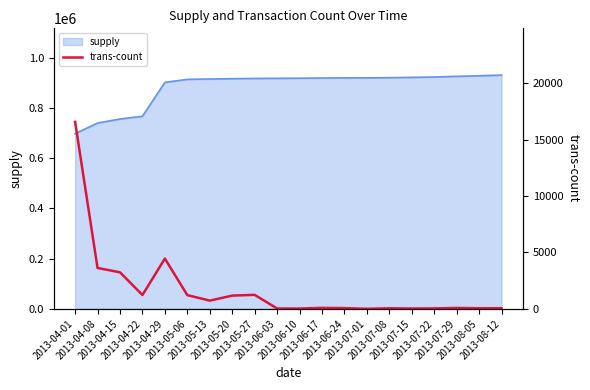

What is the minimum value shown in the chart?

6